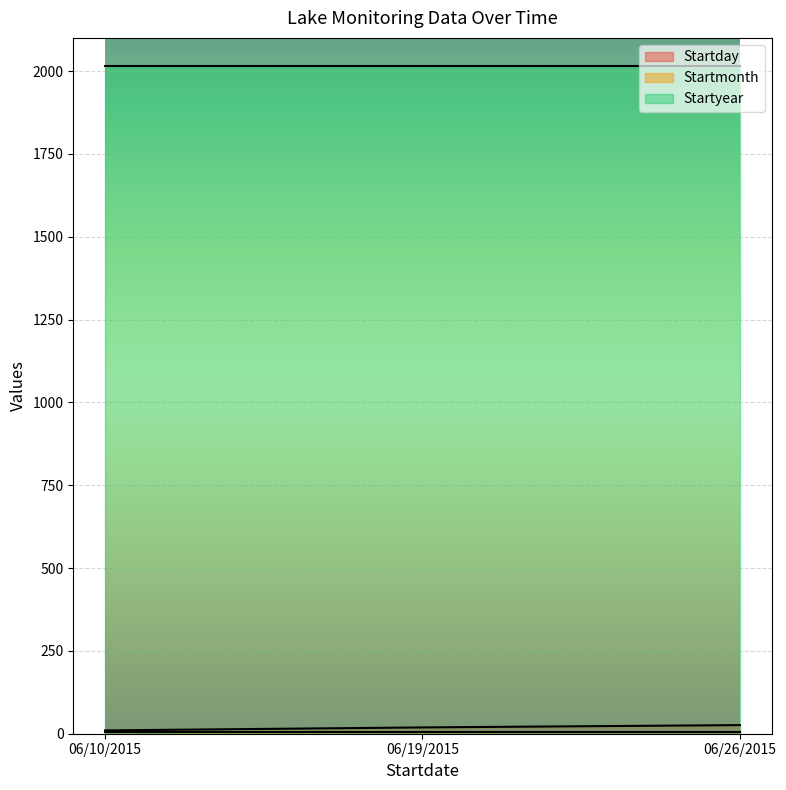

How many lines are shown in the chart?

3